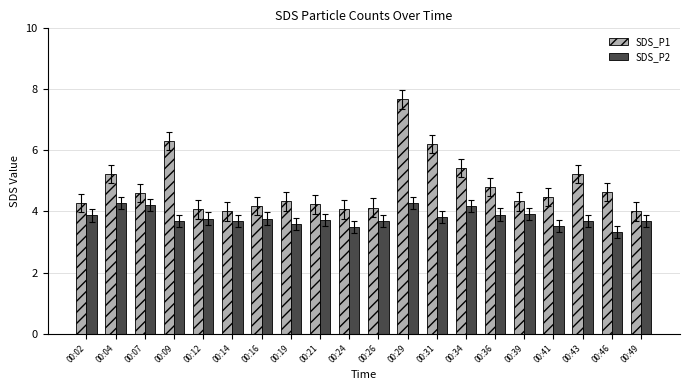

The SDS_P1 series shows 3.4 at 00:31. True or false?

False